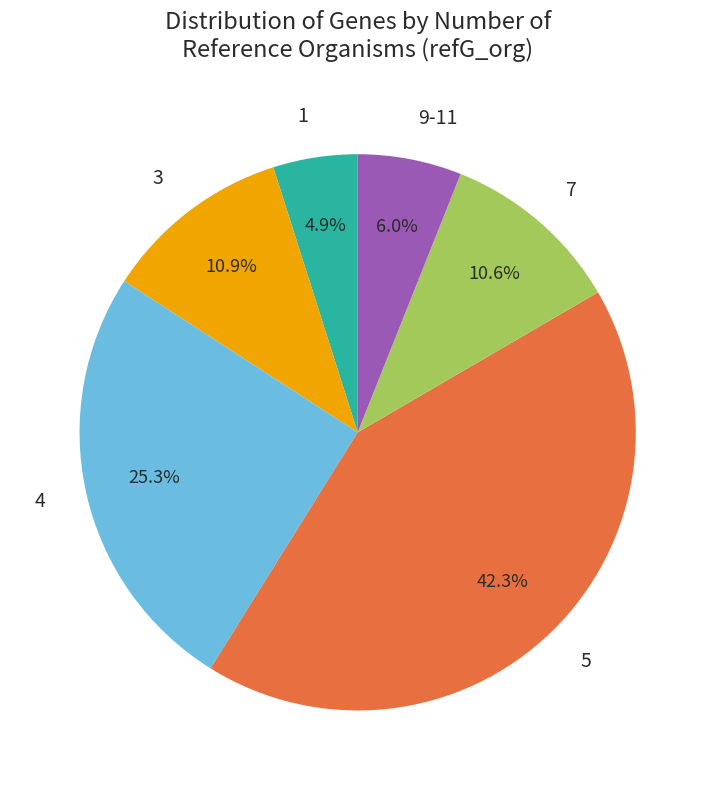

How many segments does this pie chart have?

6